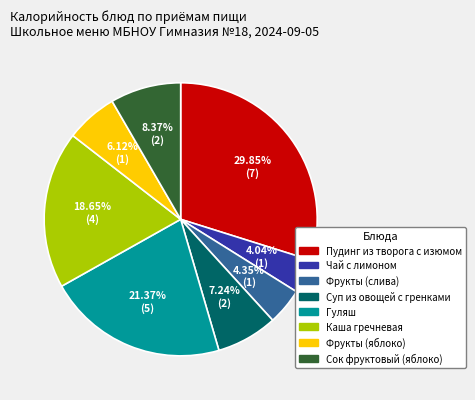

What percentage is the Гуляш slice, to the nearest percent?

21%